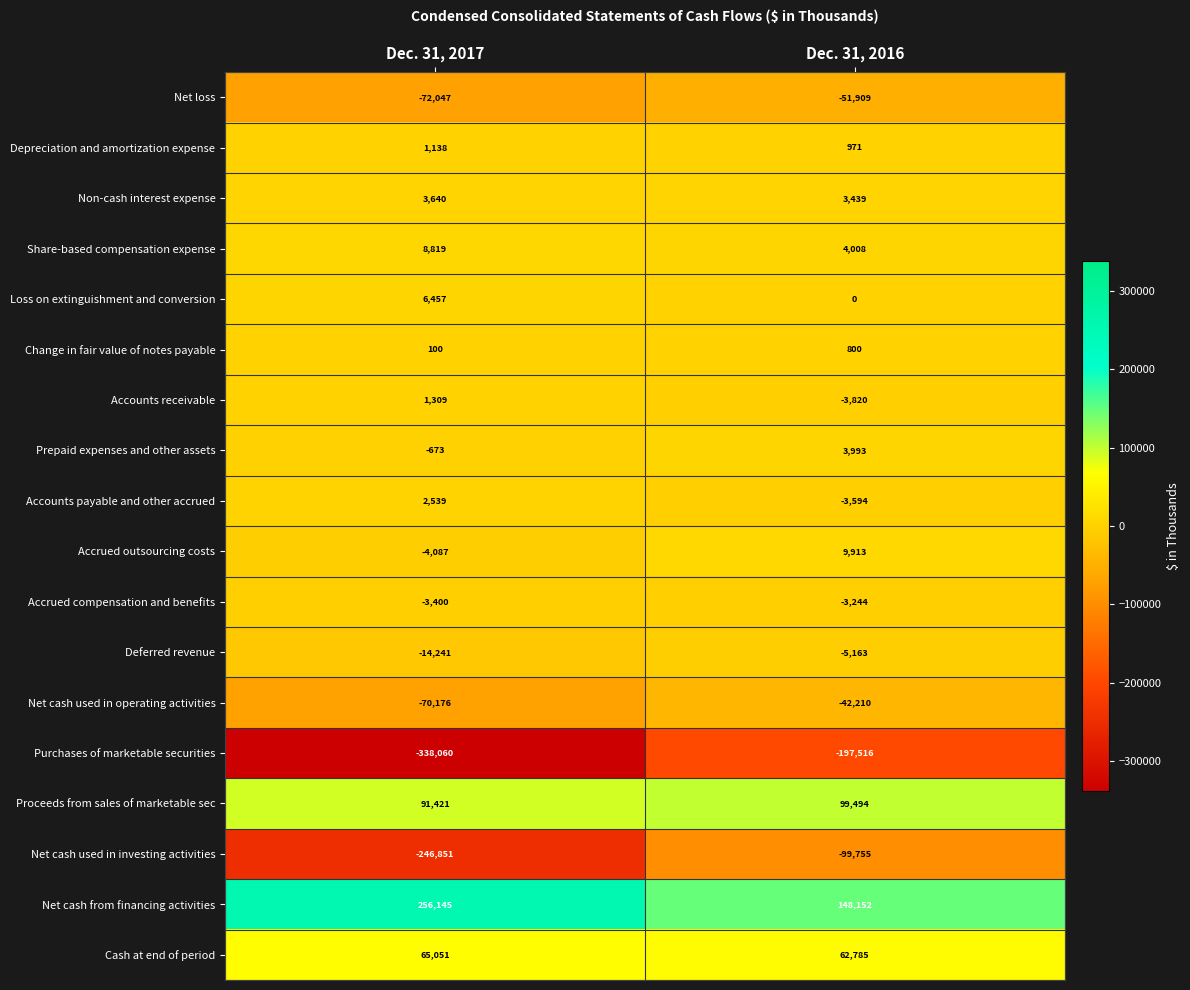

At which label is Net loss closest to -61978?

Dec. 31, 2017